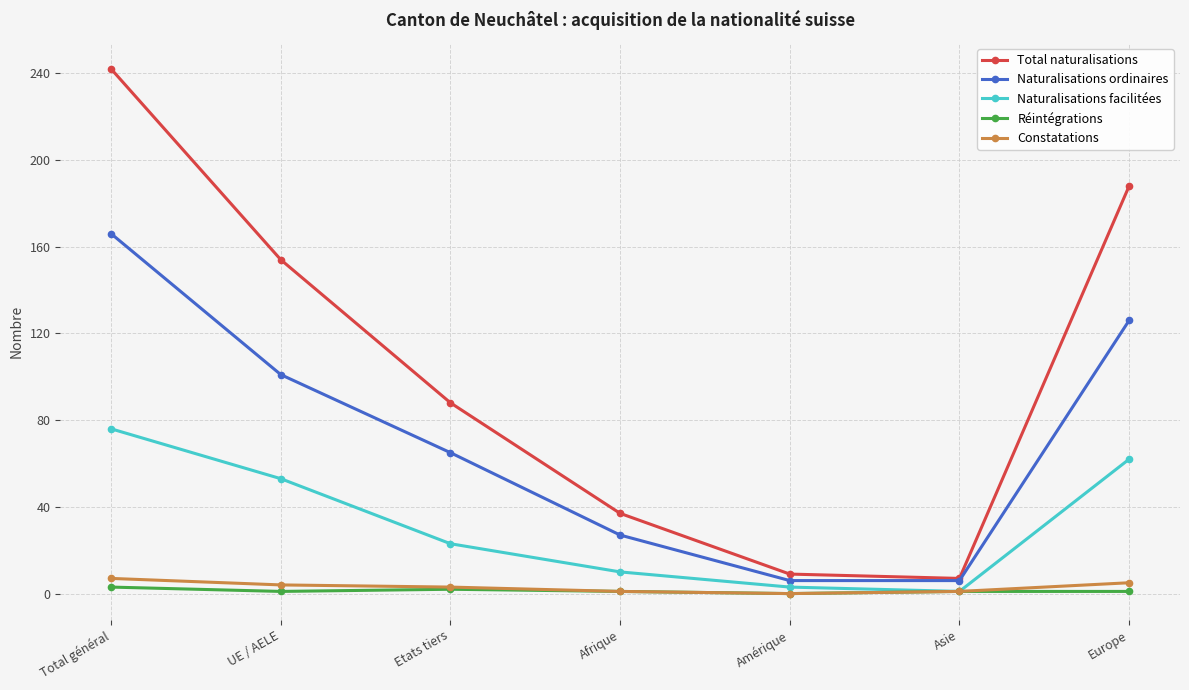

True or false: Réintégrations and Total naturalisations cross at least once.

False